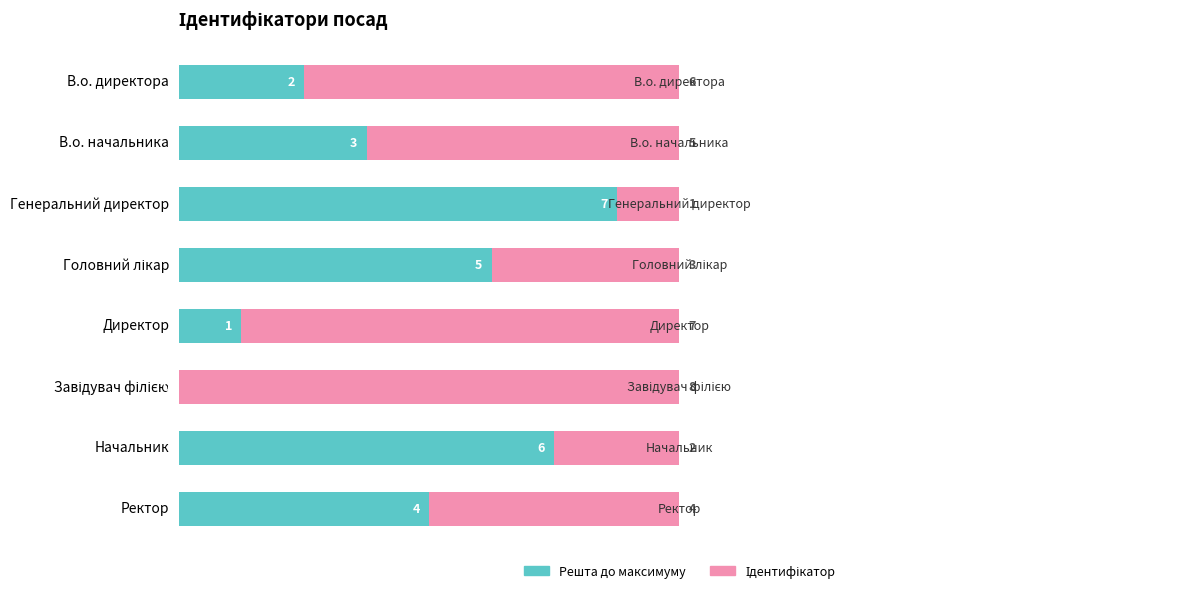

How many series are shown in this chart?

2